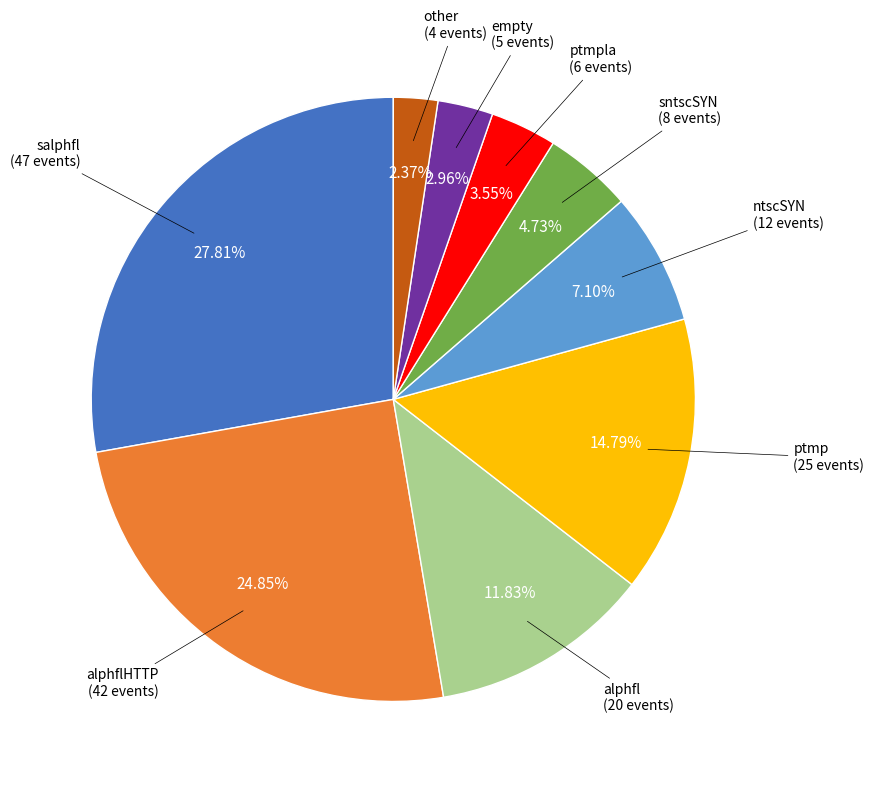

Does any single category account for the majority?

No